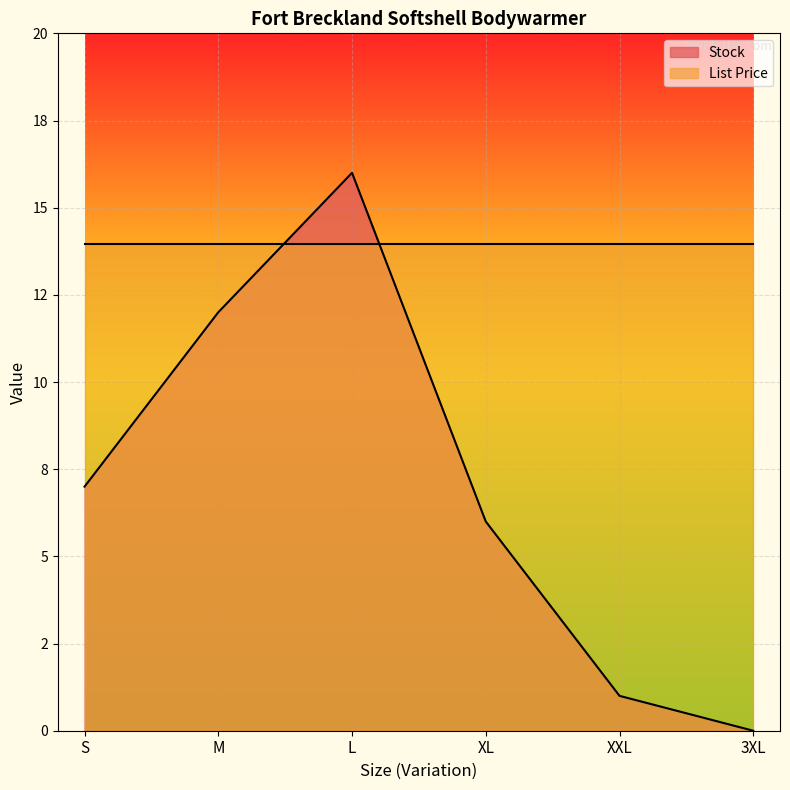

Is it true that the value at 3XL is 0?

True